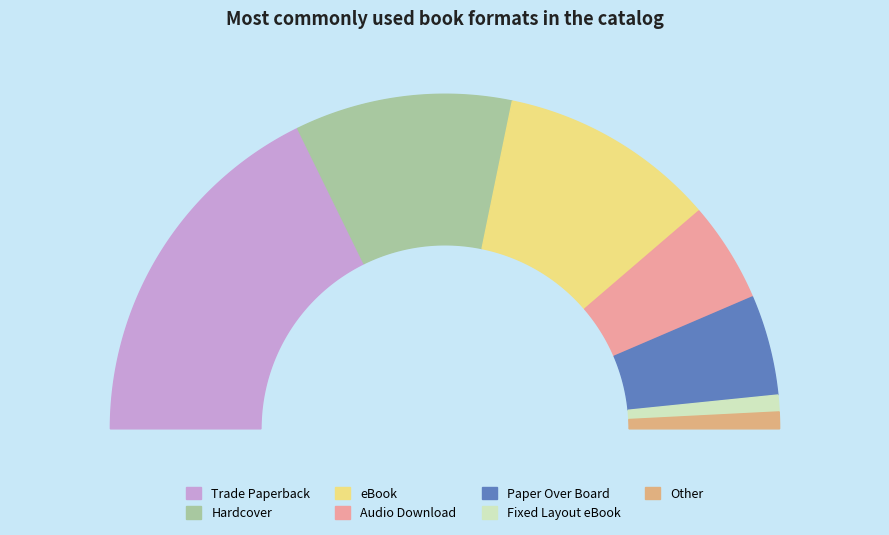

Does Paper Over Board represent more than half of the total?

No